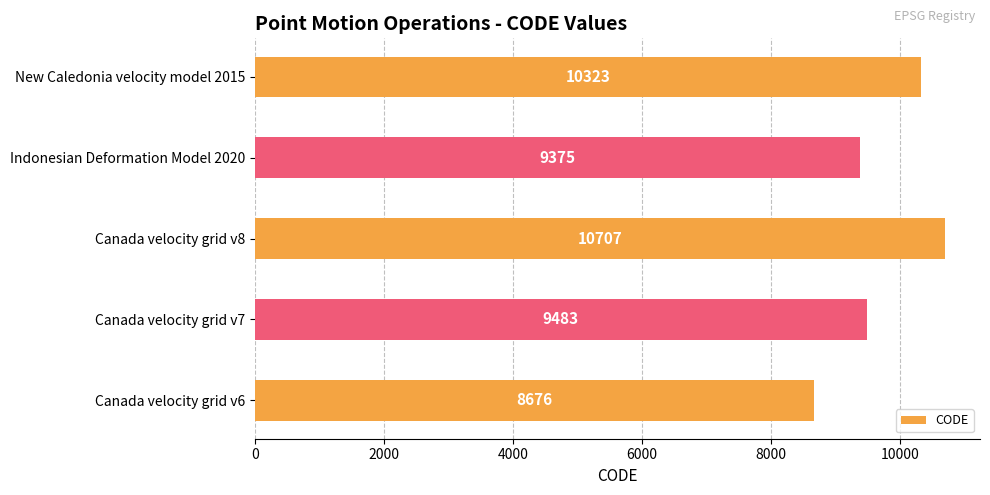

Which label corresponds to the largest value in the chart?

Canada velocity grid v8